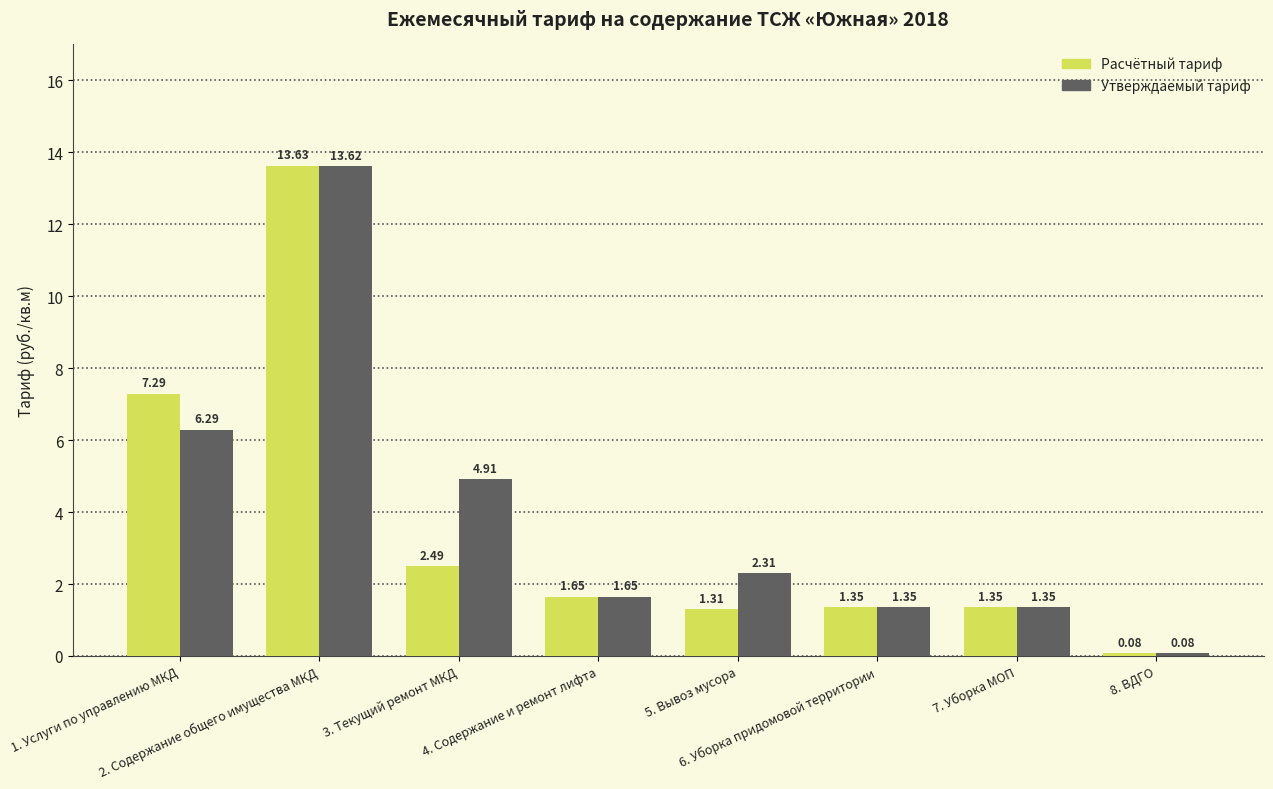

Where does the Утверждаемый тариф series first go above 2?

1. Услуги по управлению МКД